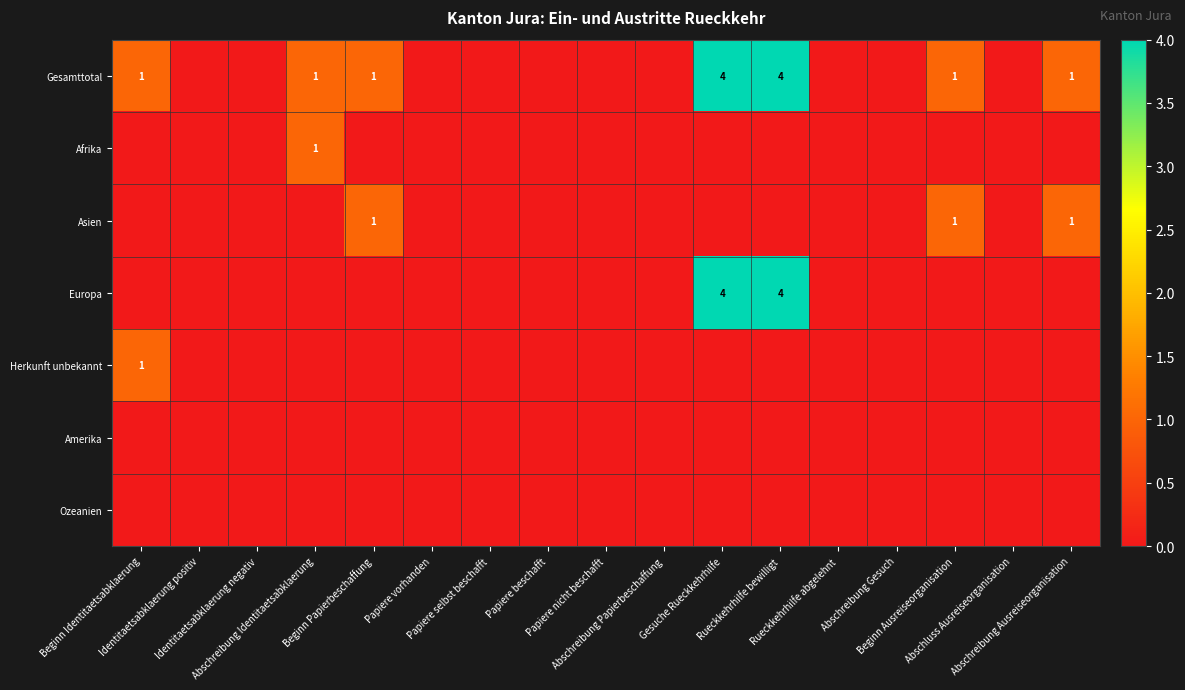

Where is Europa nearest to the value 2?

Beginn Identitaetsabklaerung